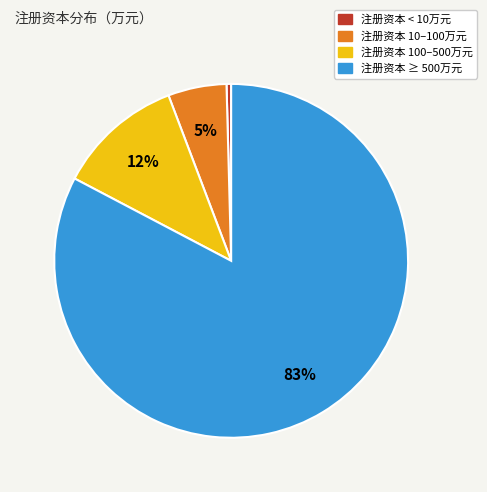

Is there a majority slice in this chart?

Yes